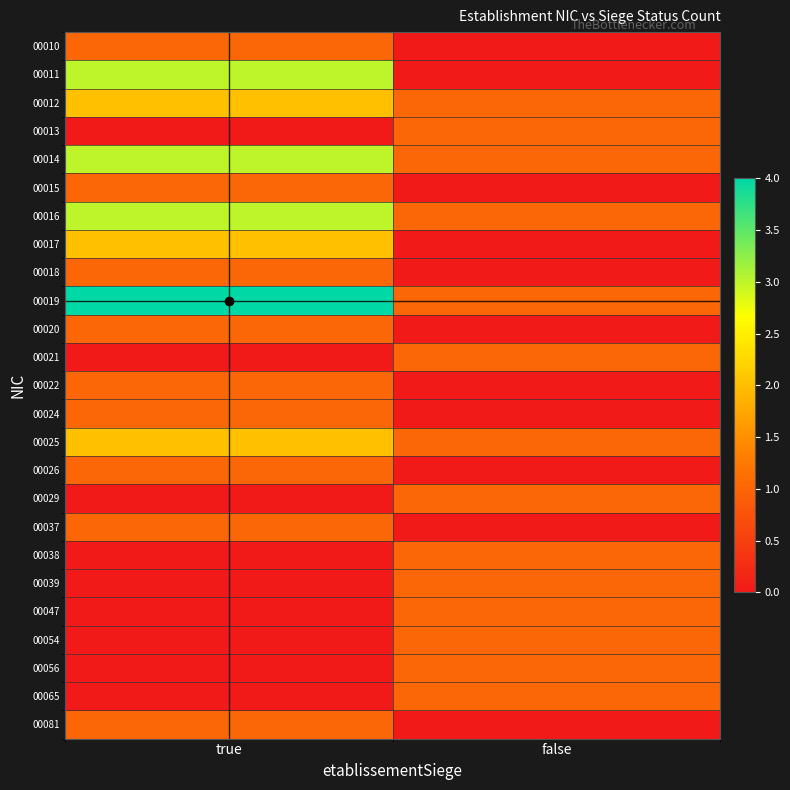

At which category is the sum across all series the highest?

true